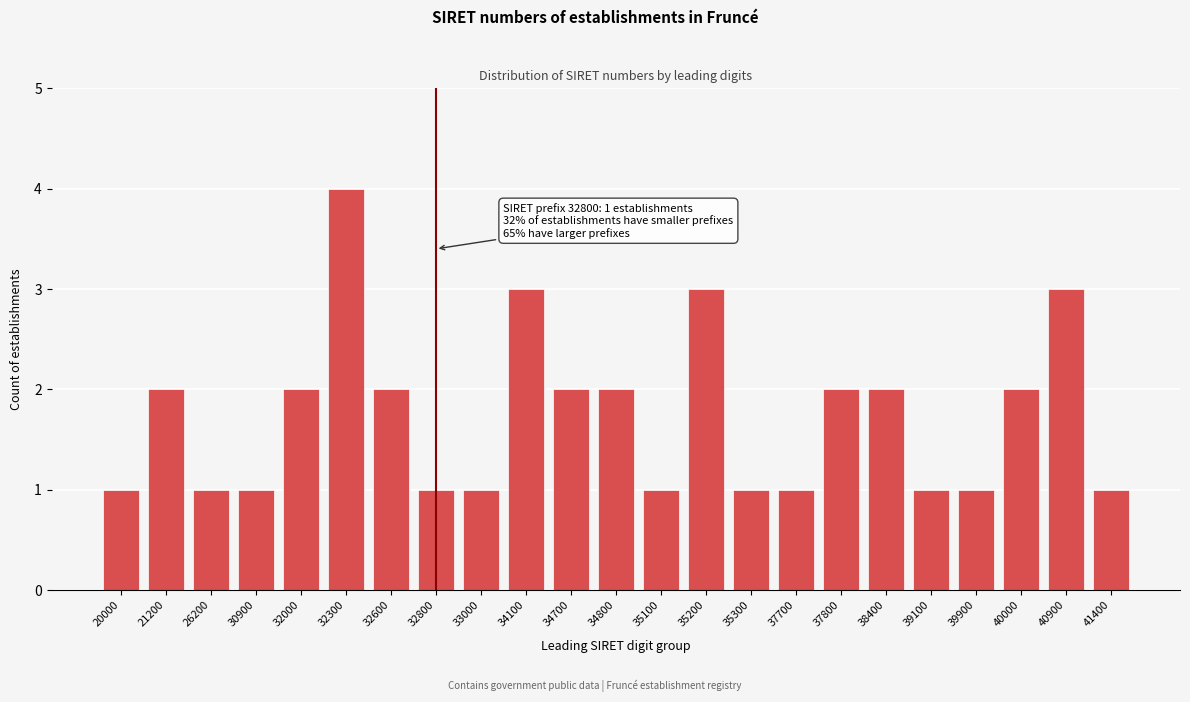

Reading left to right, what are all the values shown in this chart?

1	2	1	1	2	4	2	1	1	3	2	2	1	3	1	1	2	2	1	1	2	3	1